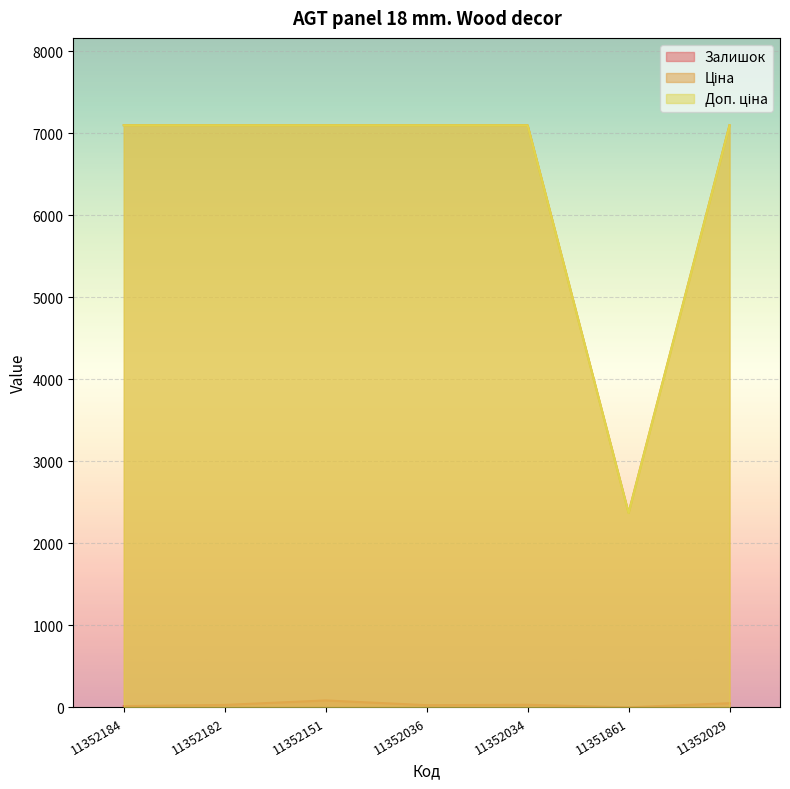

Between 11352151 and 11352036, which is larger?

11352151